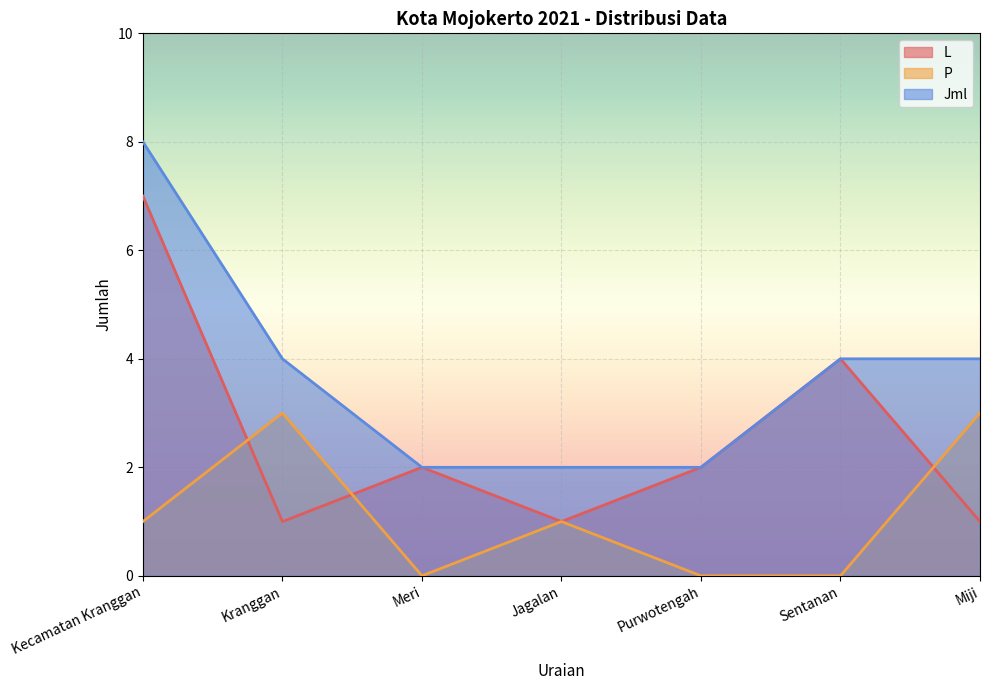

How many lines are shown in the chart?

3